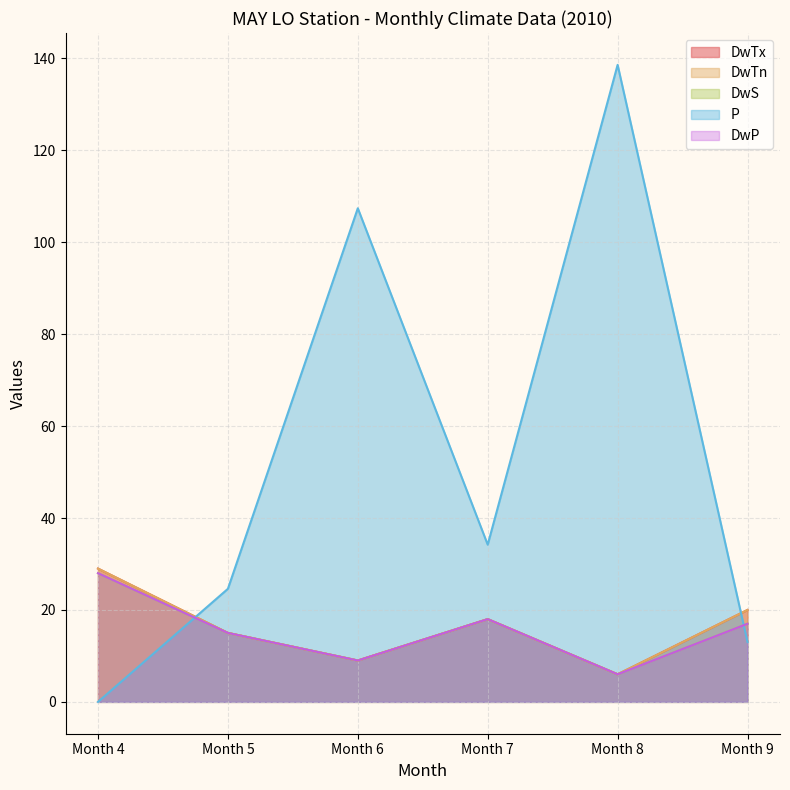

True or false: DwTn and DwS cross at least once.

False